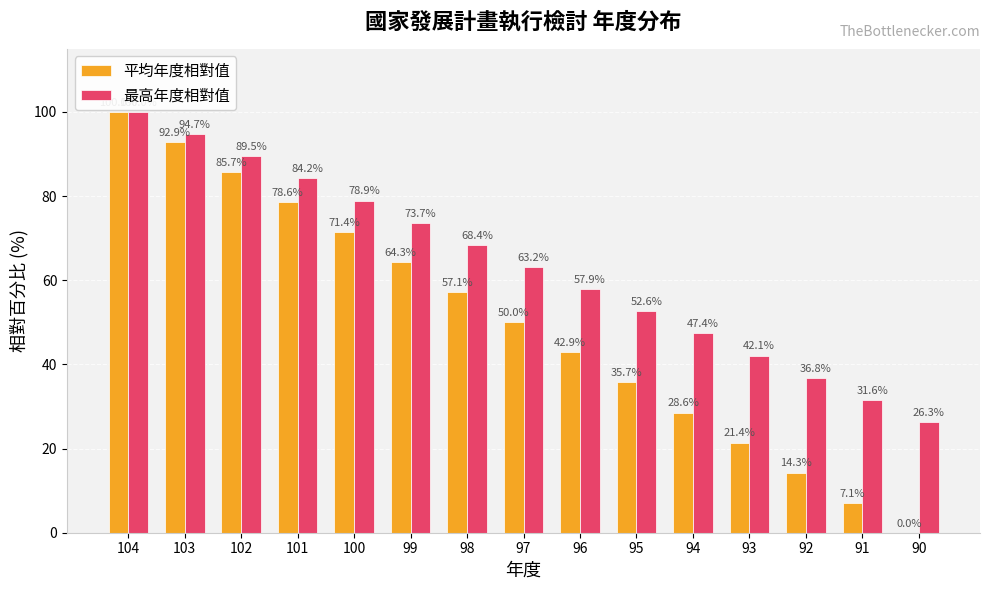

Which series changed the most between 101 and 98?

平均年度相對值